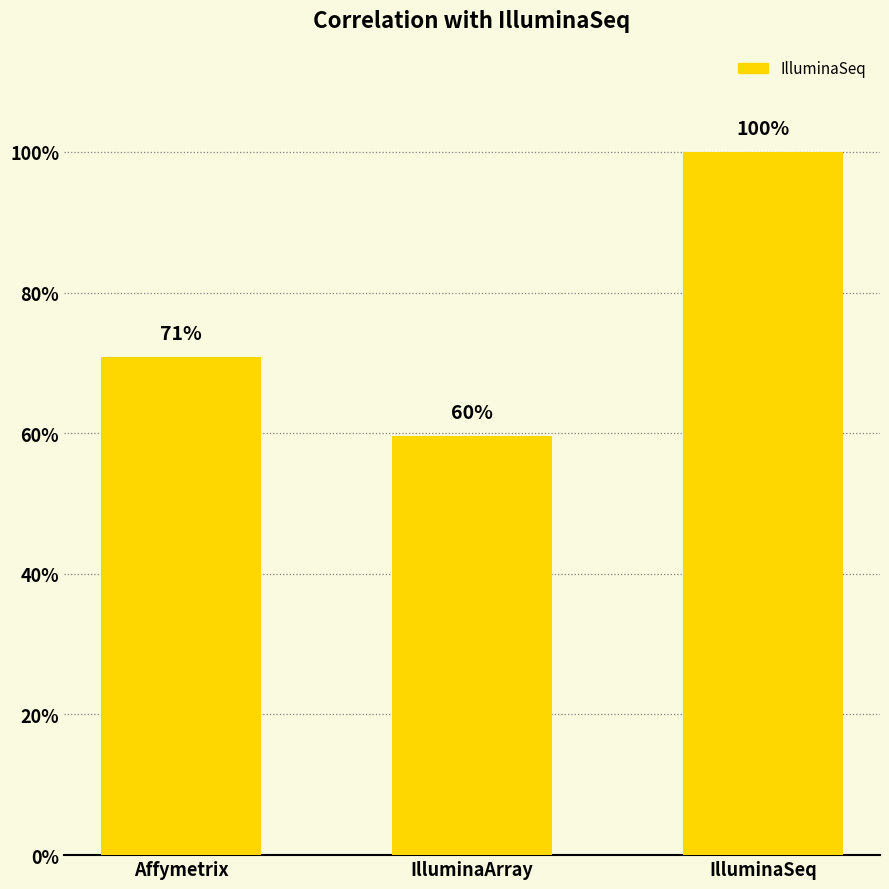

Are the bars horizontal?

No